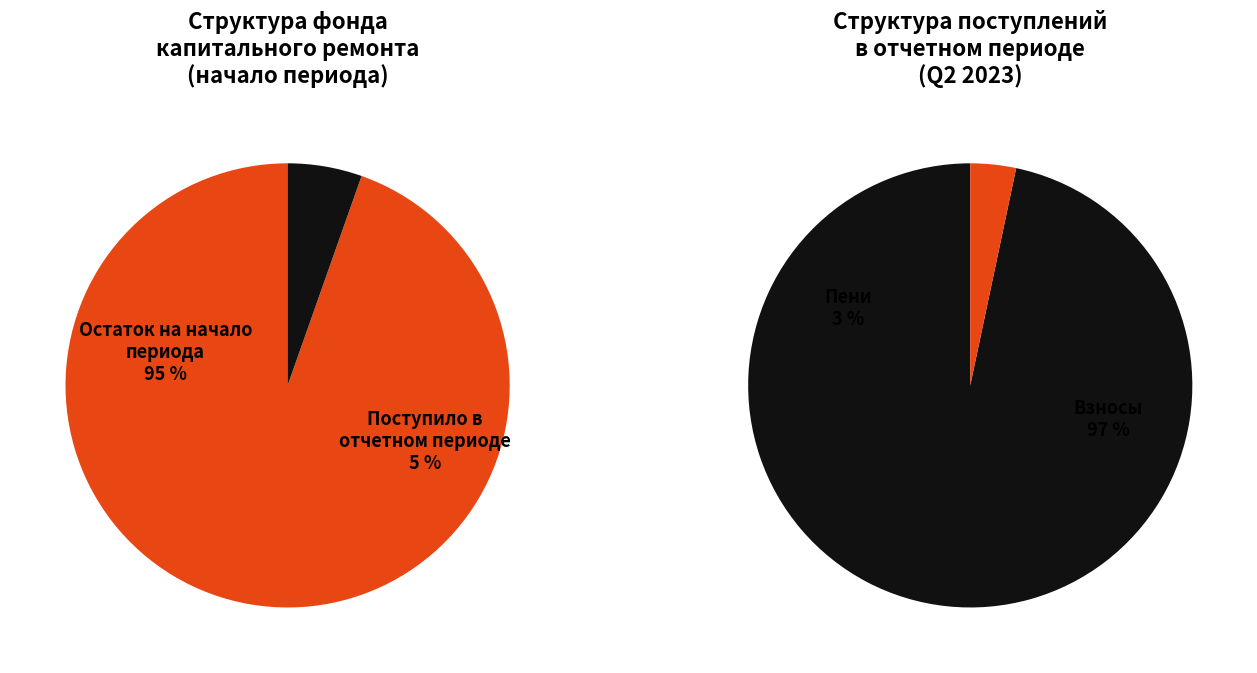

What percentage is the Остаток на начало периода slice, to the nearest percent?

95%